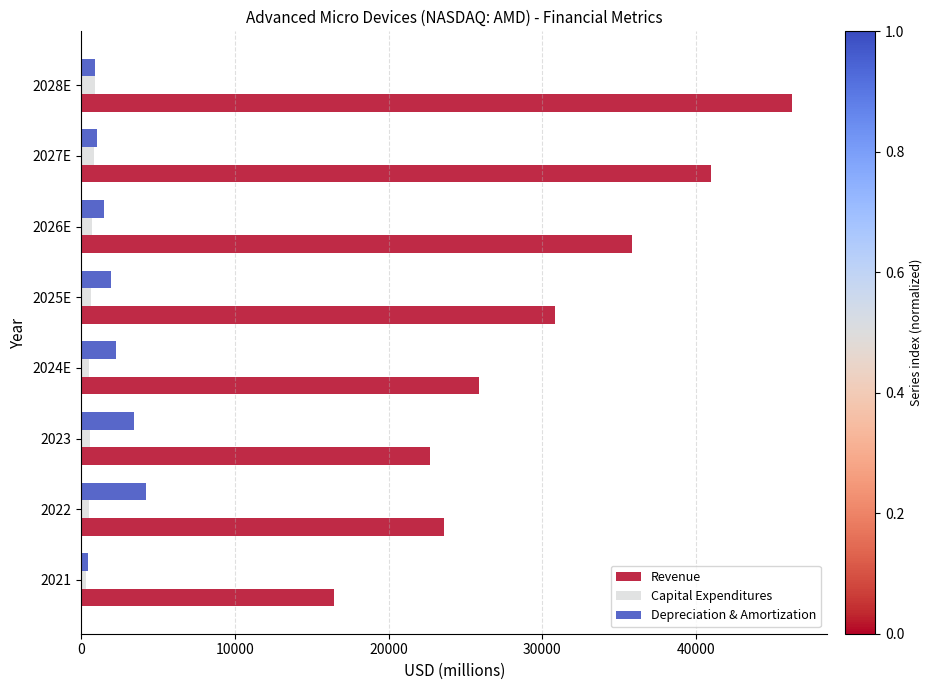

Between 2027E and 2028E, which series saw the biggest shift?

Revenue